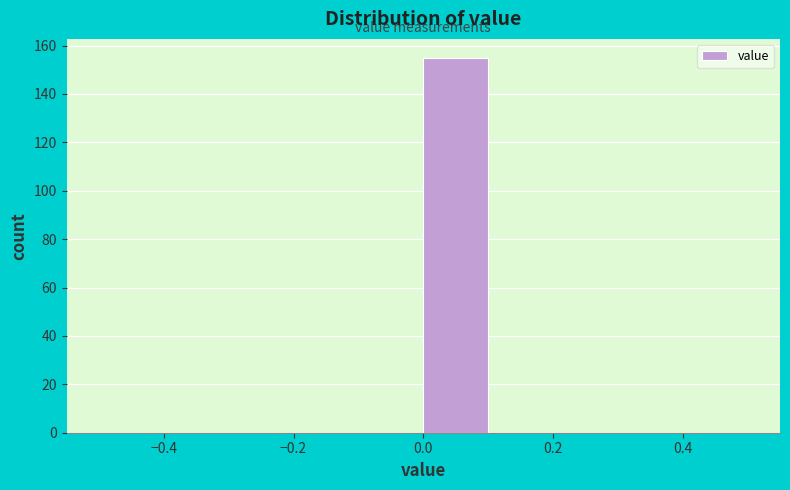

Over which range of the x-axis is the bar tallest?

0.0 to 0.1